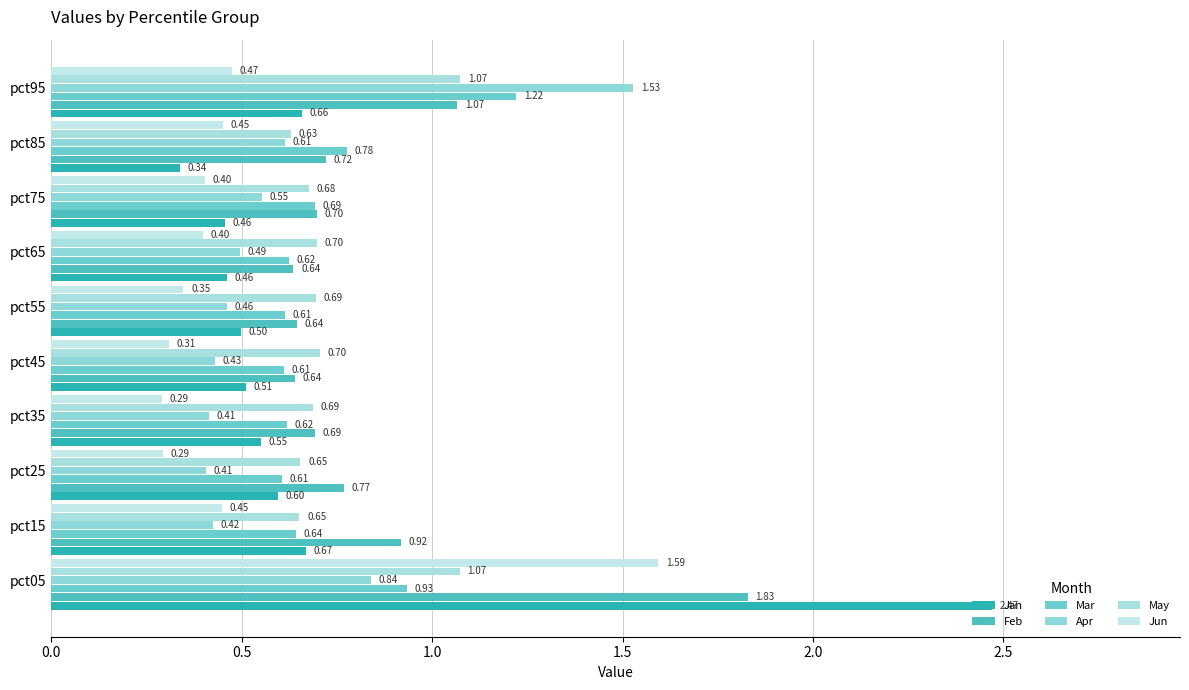

How many categories are shown in the chart?

10